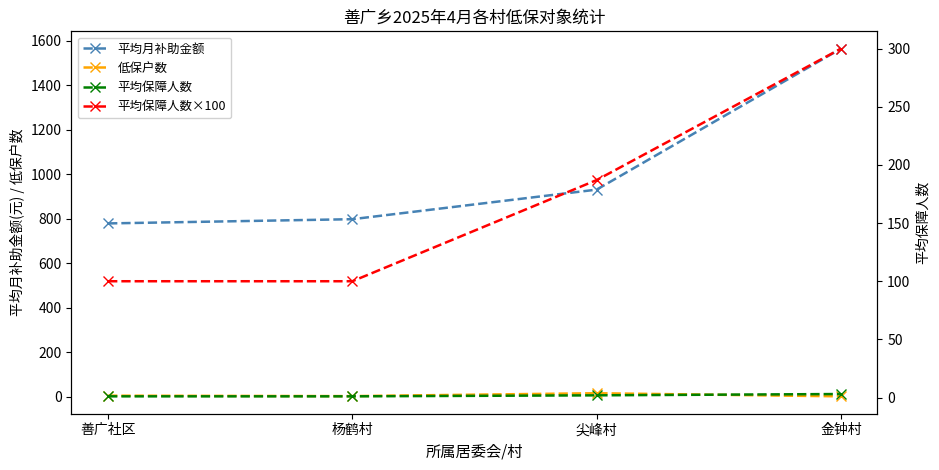

What is the maximum value shown in the chart?

1564.0